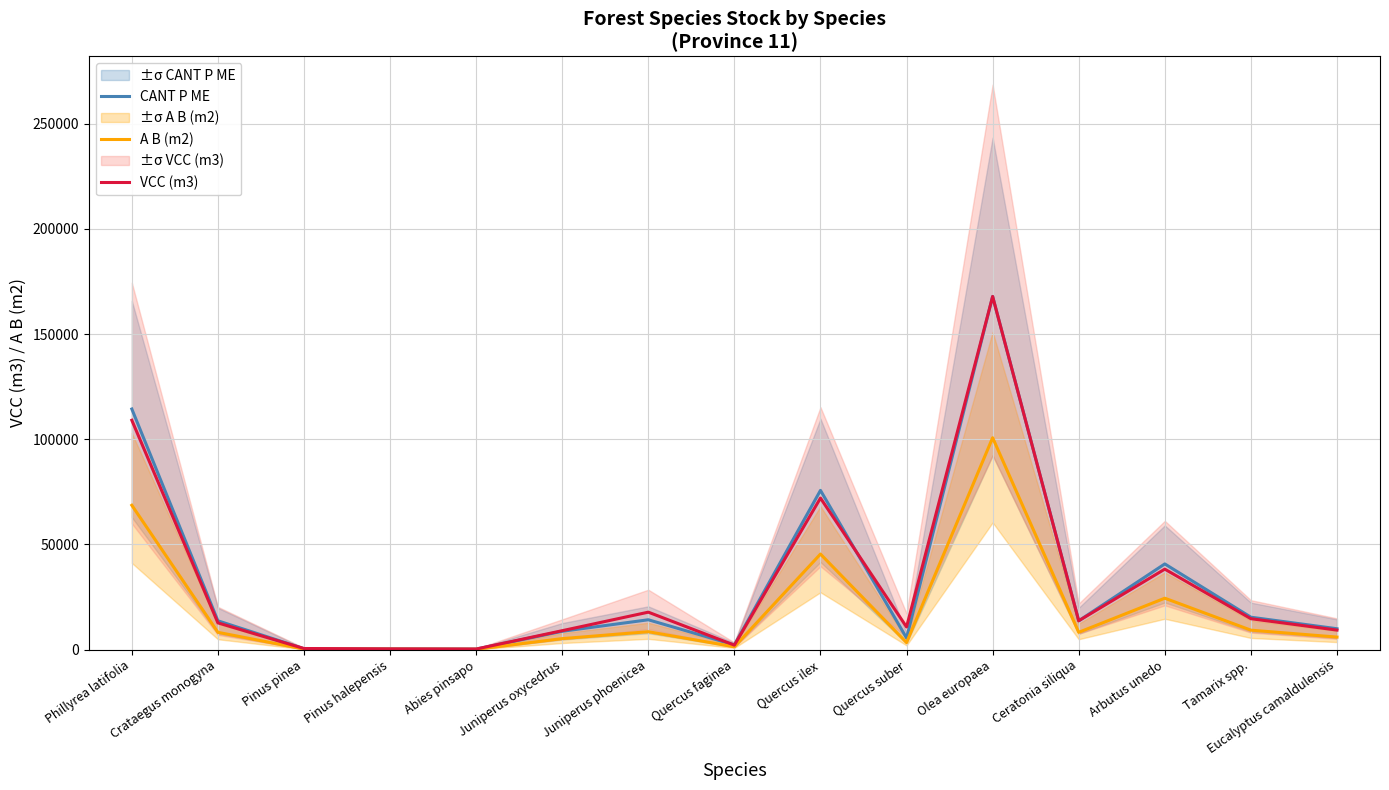

How many data points in CANT P ME are above 13687?

8